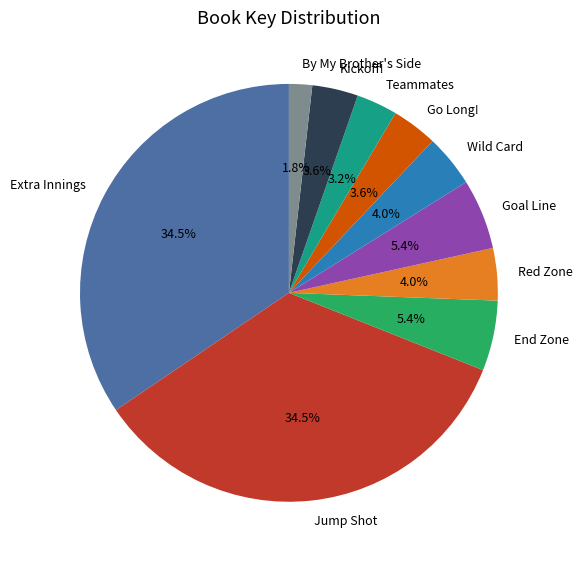

What is the ratio of the value at Kickoff! to the value at End Zone?

0.7